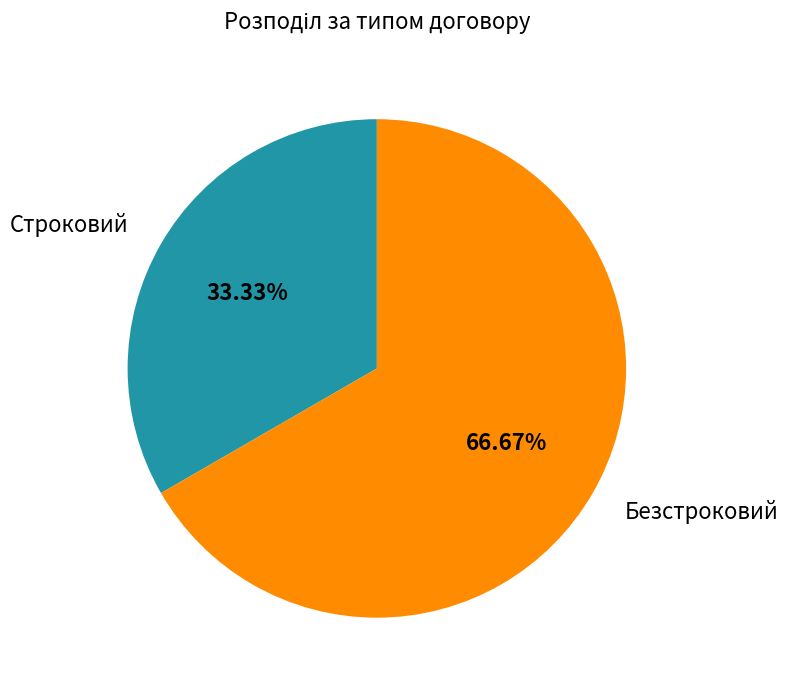

To the nearest percent, what percentage of the pie is Безстроковий?

67%